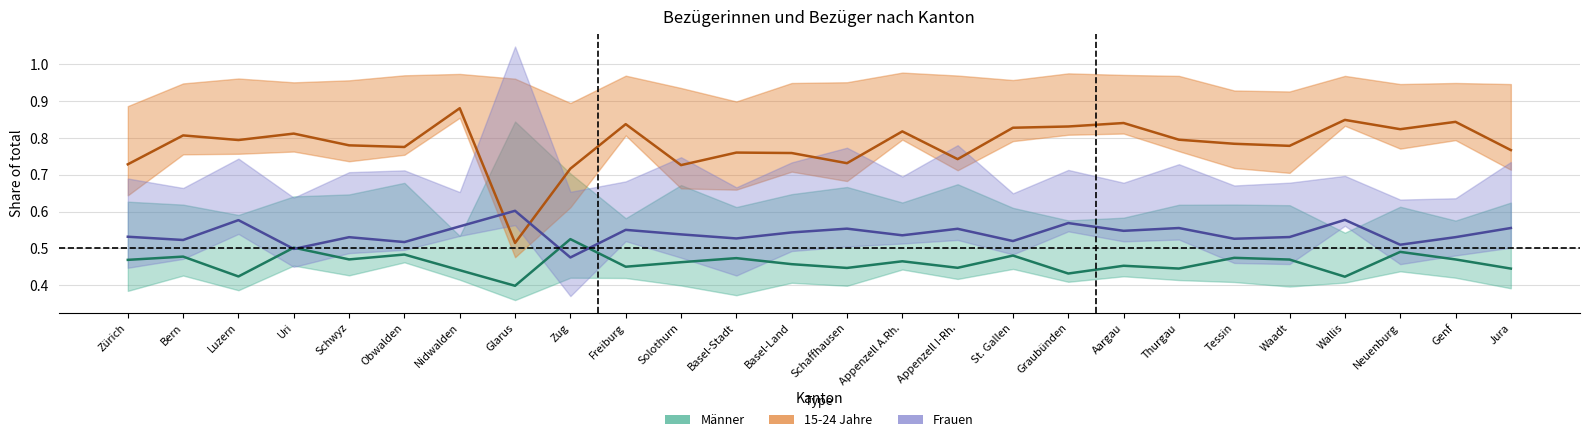

True or false: Männer has a value of 0.4 at Luzern.

True